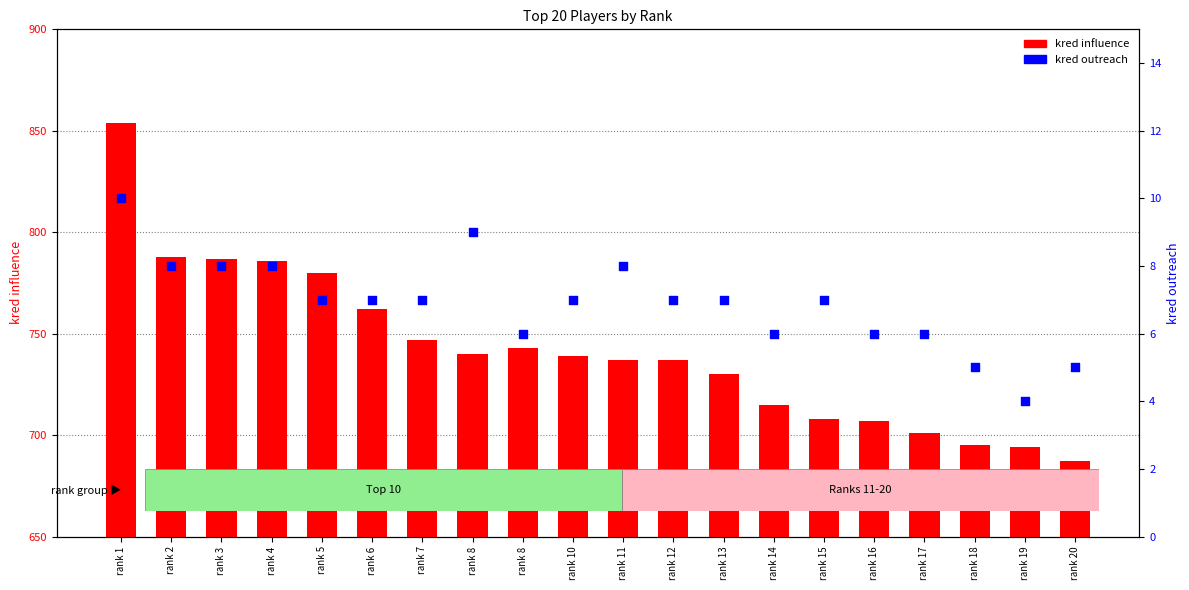

Is the value of kred outreach at rank 4 greater than the value of kred influence at rank 15?

No